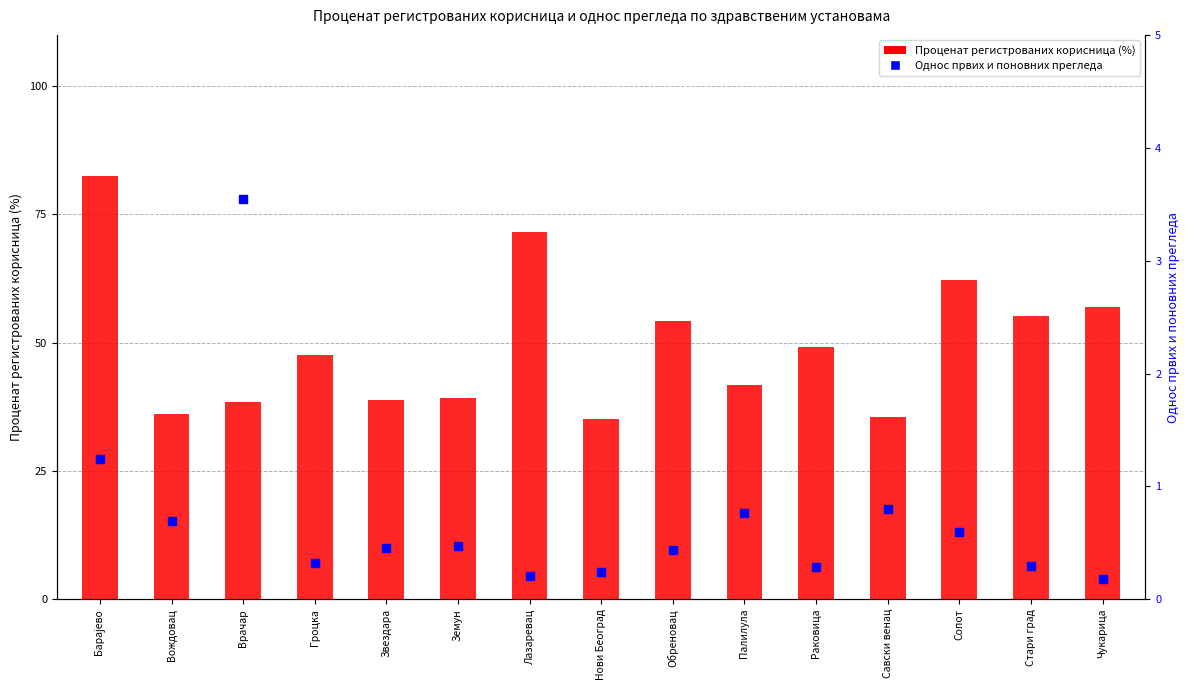

At how many categories does at least one series exceed 61?

3